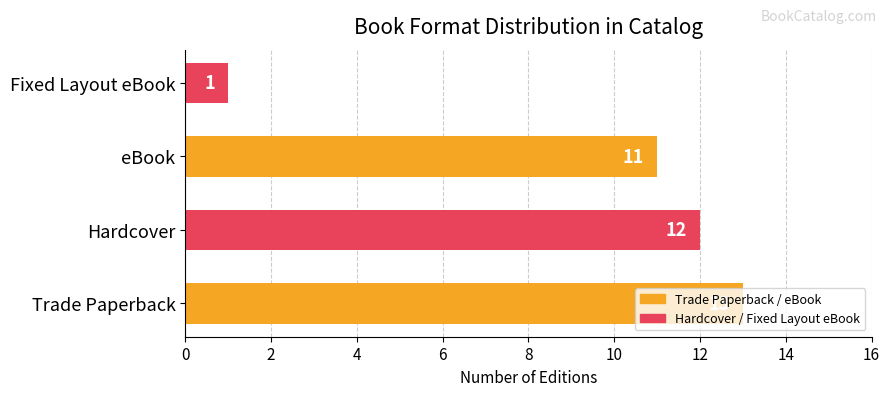

The value at Trade Paperback is 18. True or false?

False